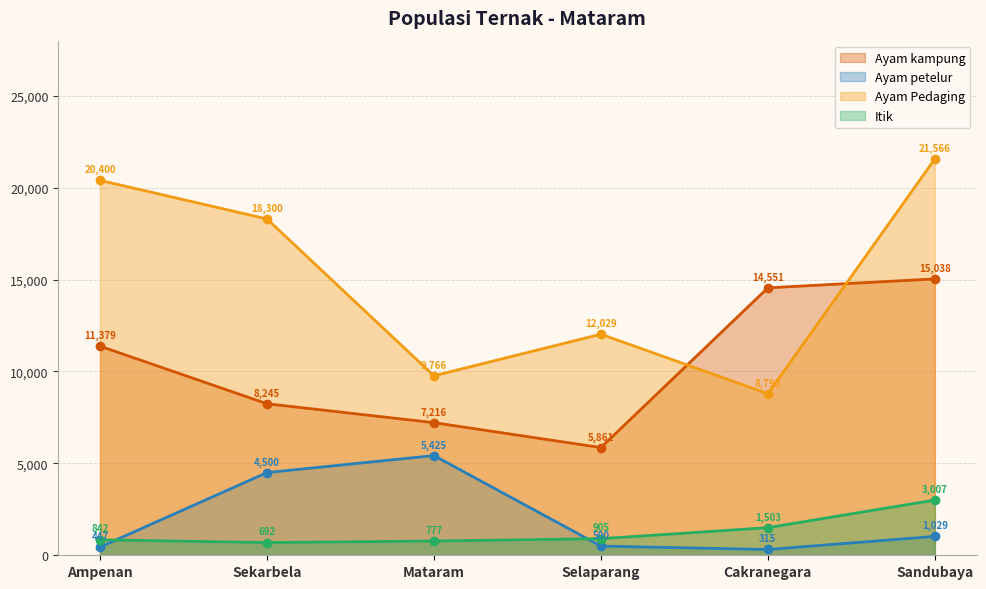

In Ayam Pedaging, how many points are higher than both neighbors (excluding endpoints)?

1